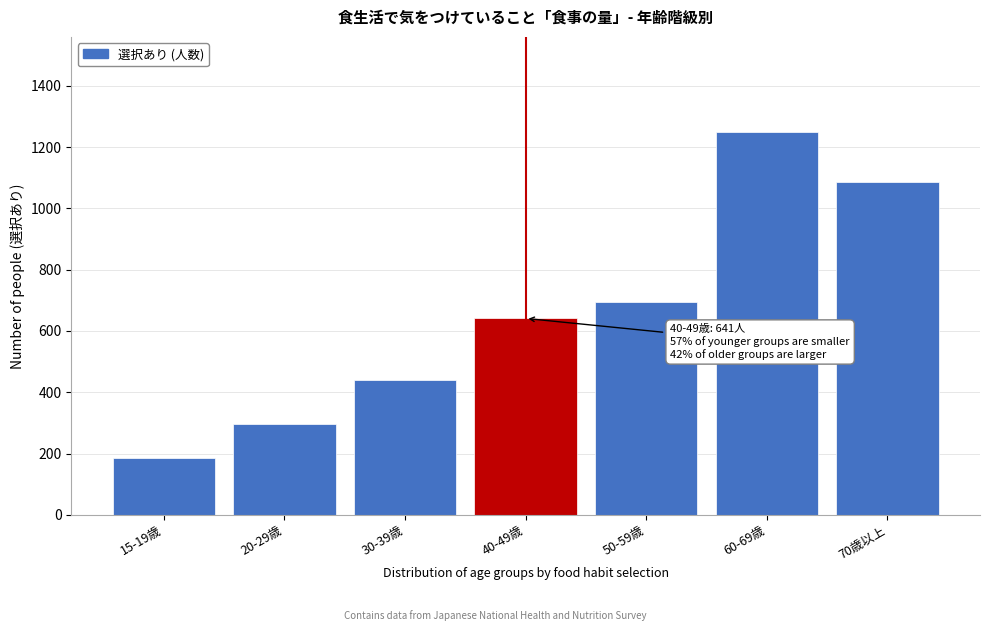

Reading right to left, extract all data points from this chart.

70歳以上=1085	60-69歳=1248	50-59歳=693	40-49歳=641	30-39歳=439	20-29歳=296	15-19歳=184